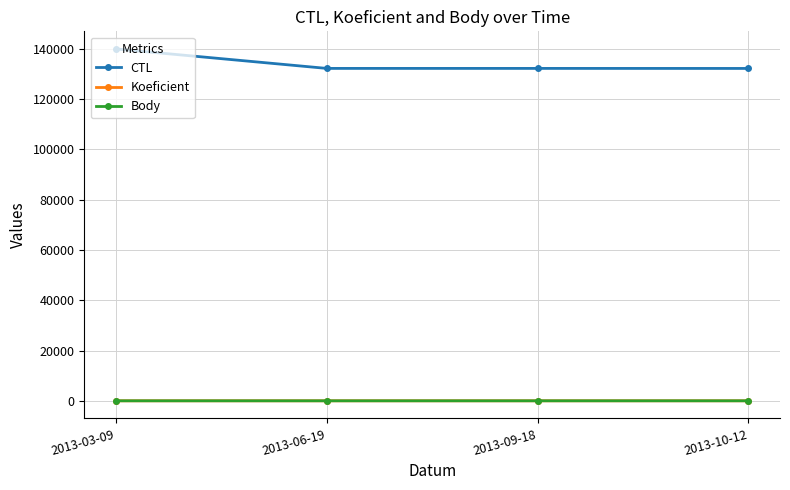

Does the chart have visible grid lines?

Yes